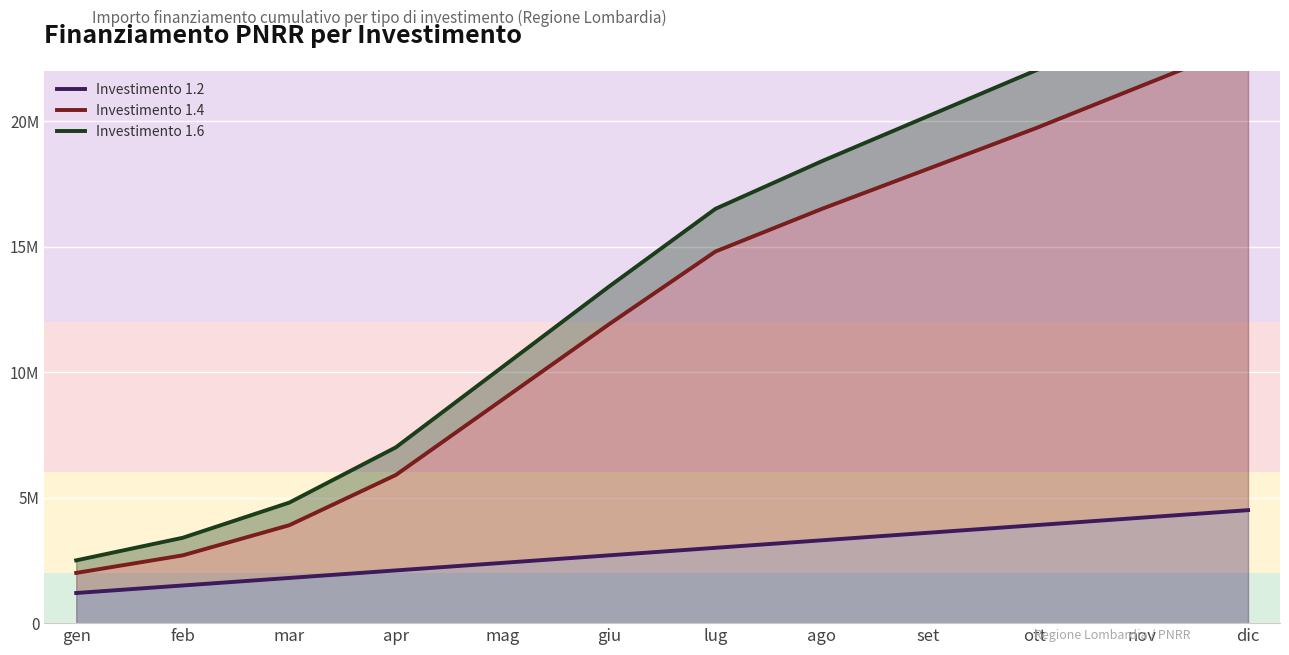

What is the label of the 7th point from the left?

lug